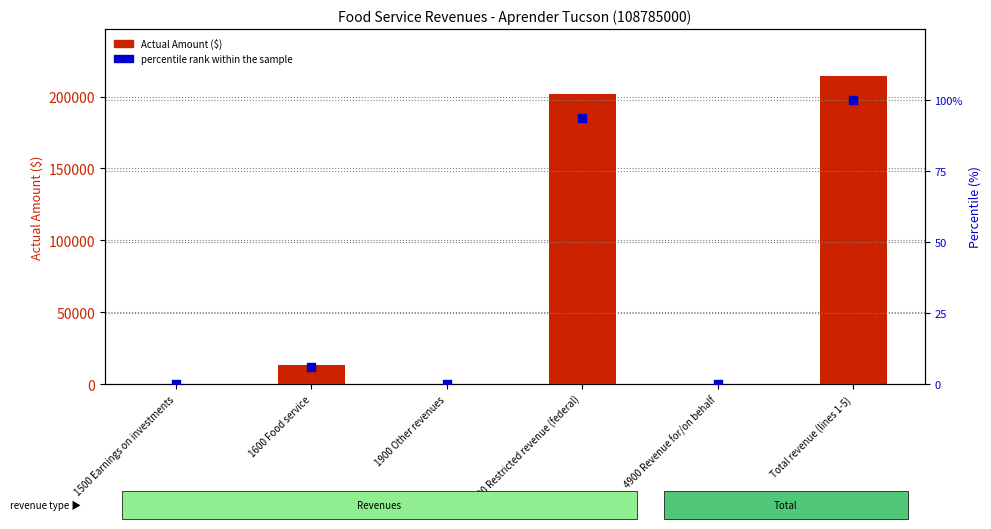

What are all the series names shown in the legend?

Actual Amount ($), percentile rank within the sample